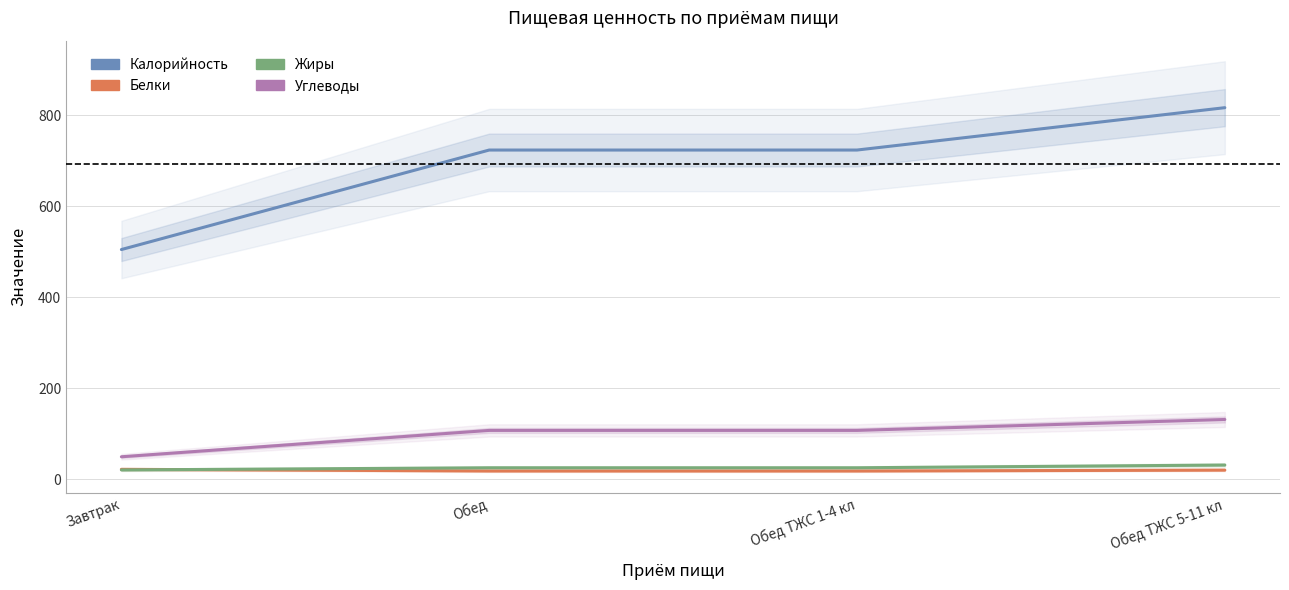

What position from the left is Завтрак?

1